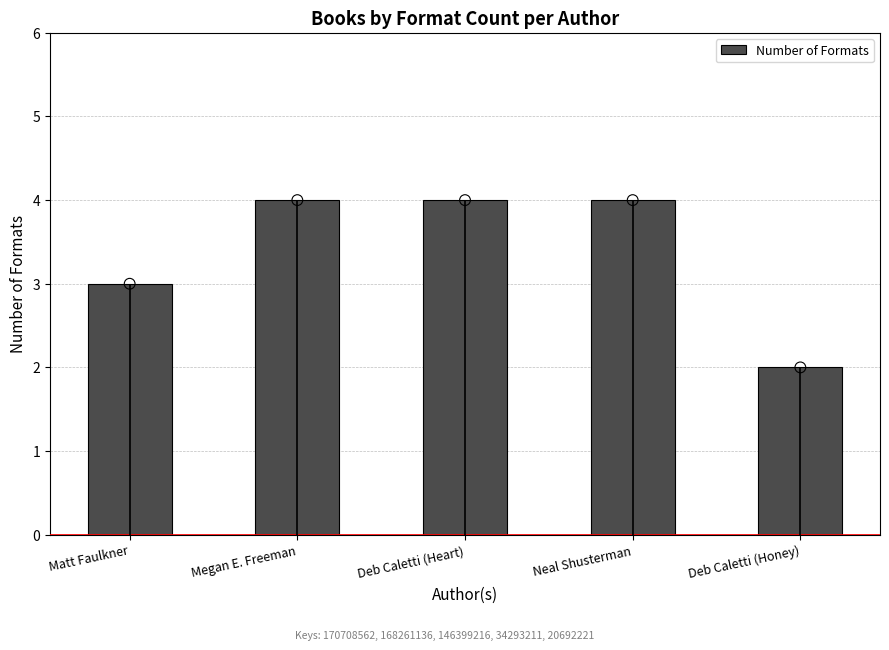

Approximately how many times larger is the value at Deb Caletti (Honey) compared to Megan E. Freeman?

0.5